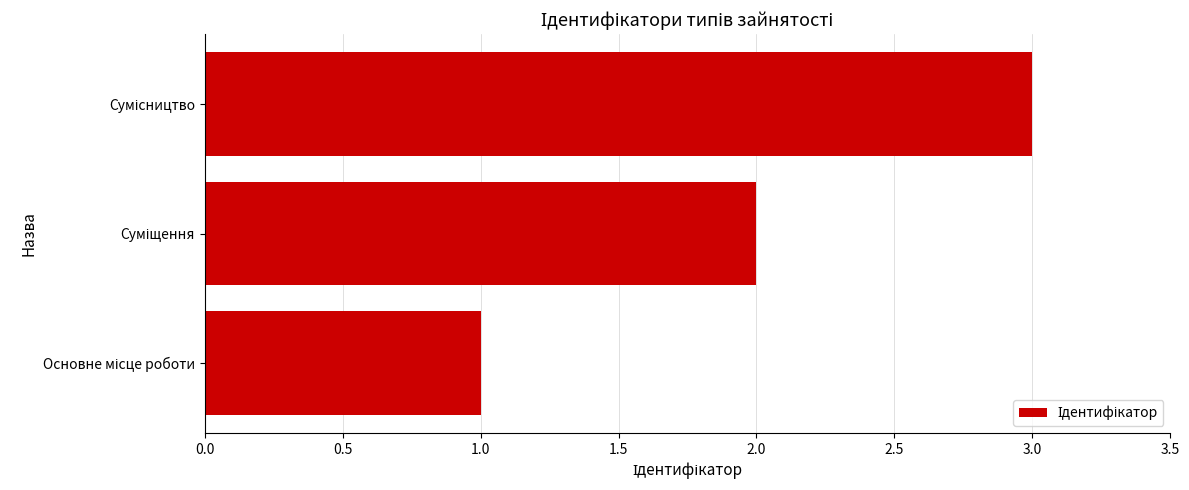

What is the sum of all values?

6